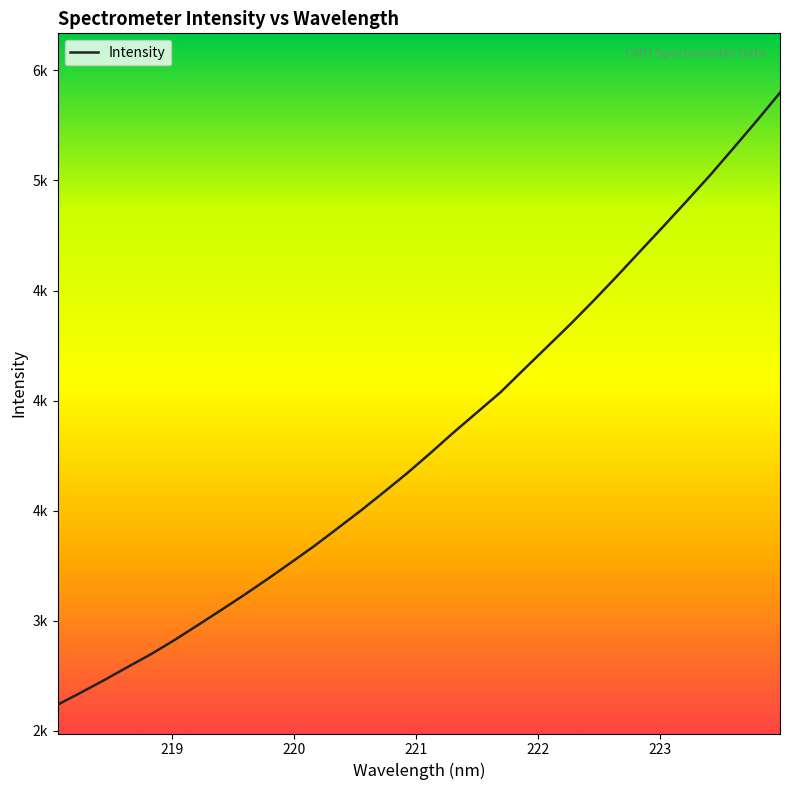

Does the chart display data point markers on the line(s)?

No